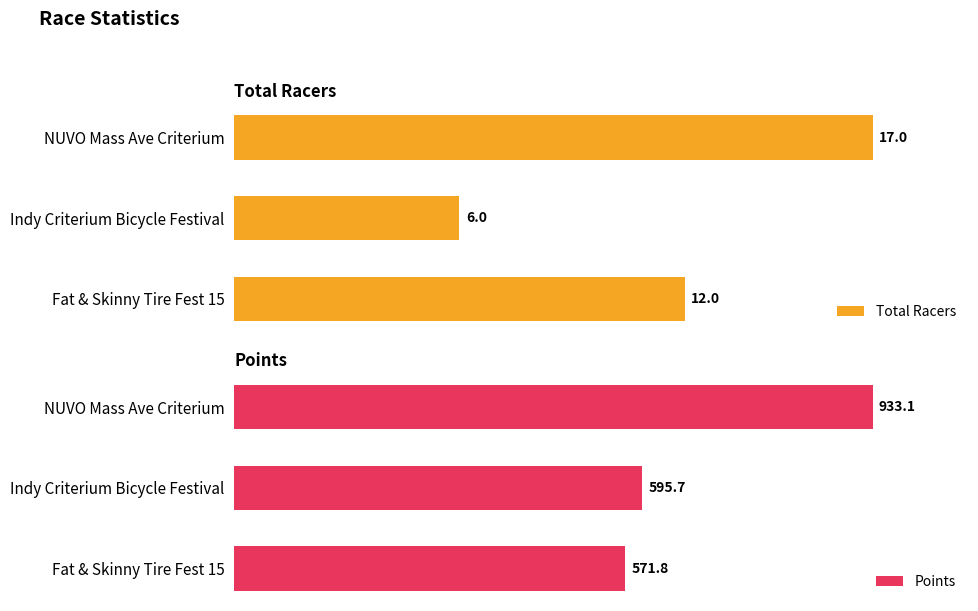

At which label is Total Racers closest to 11?

Fat & Skinny Tire Fest 15